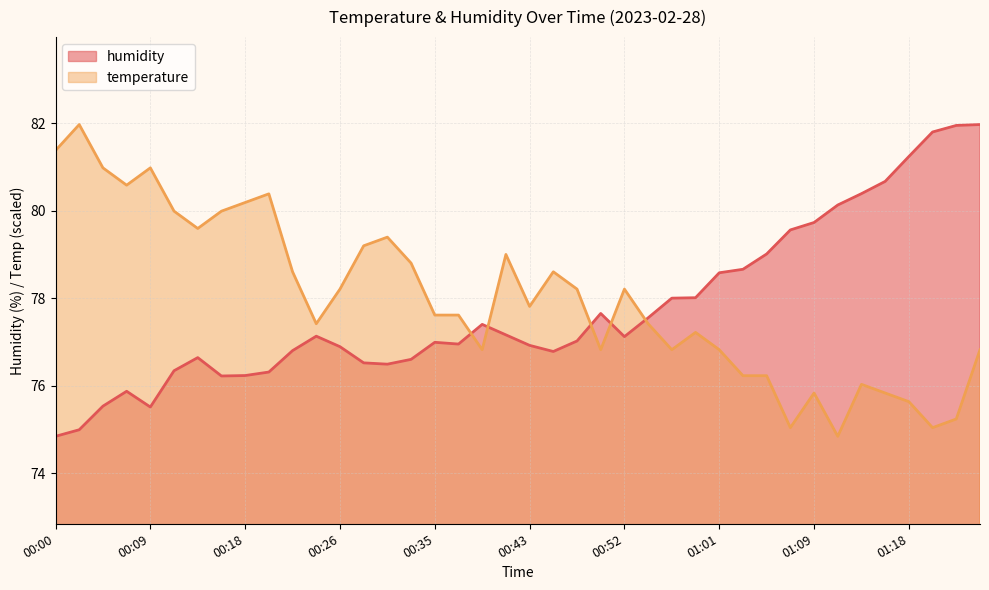

What is the label of the 27th point from the left?

00:56